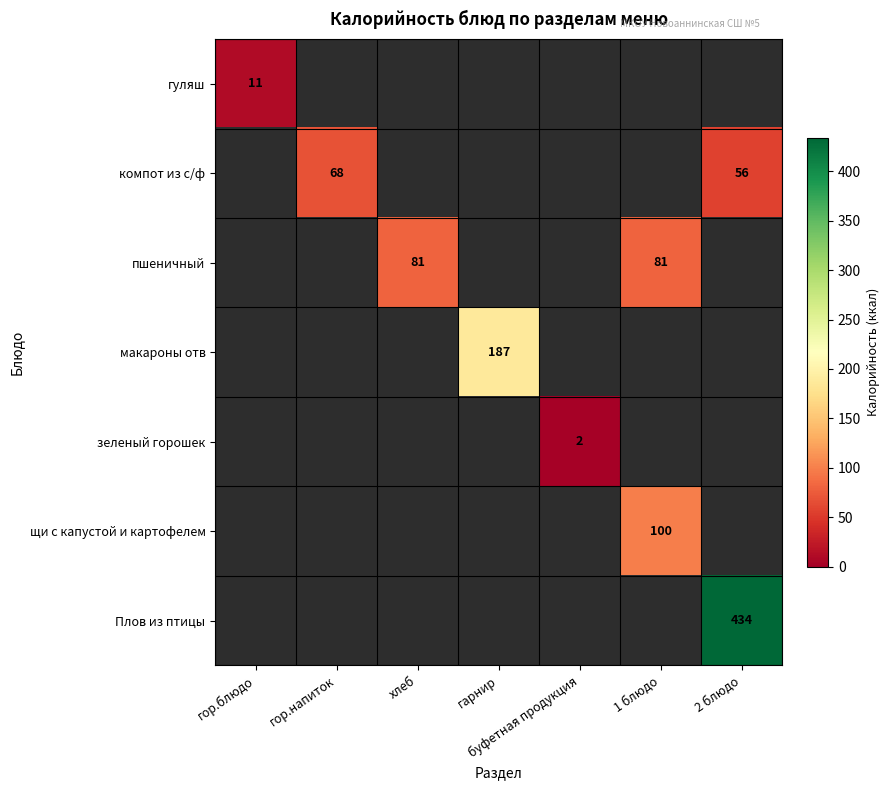

The value of зеленый горошек at буфетная продукция is 1. True or false?

False